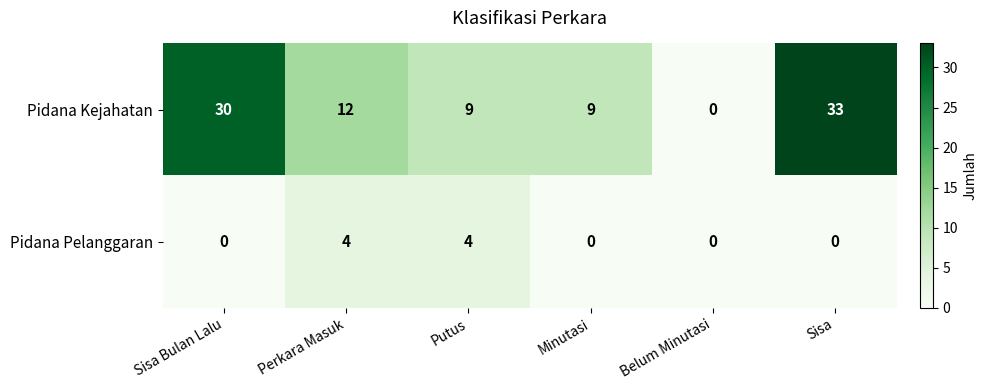

Which series has the widest spread of values?

Pidana Kejahatan